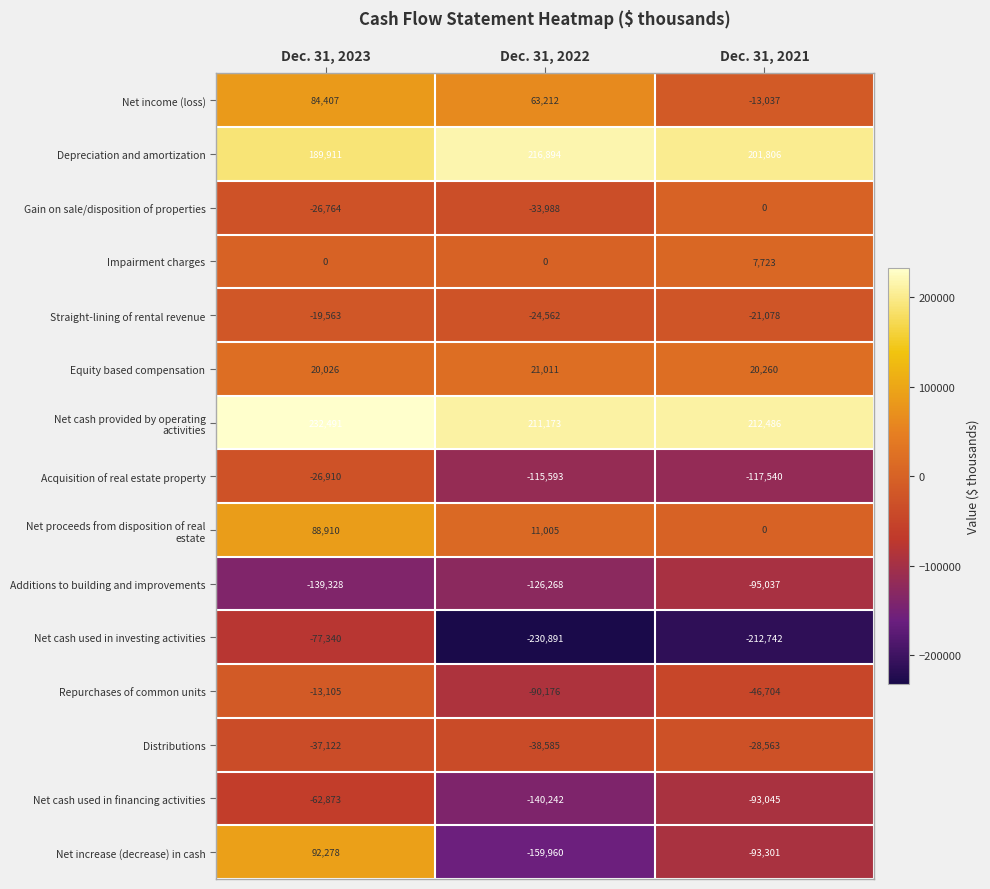

At which label is Repurchases of common units closest to -51640?

Dec. 31, 2021